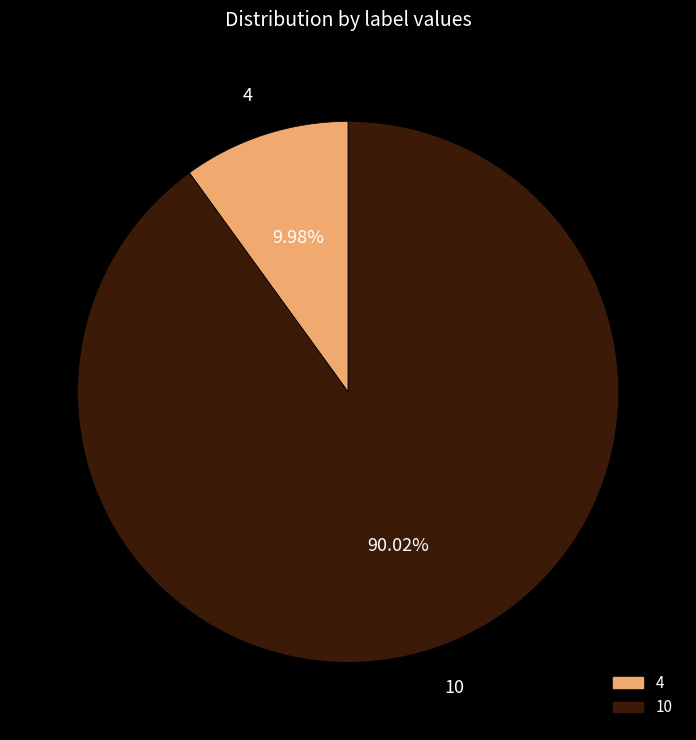

To the nearest percent, what is the combined percentage of 4 and 10?

100%